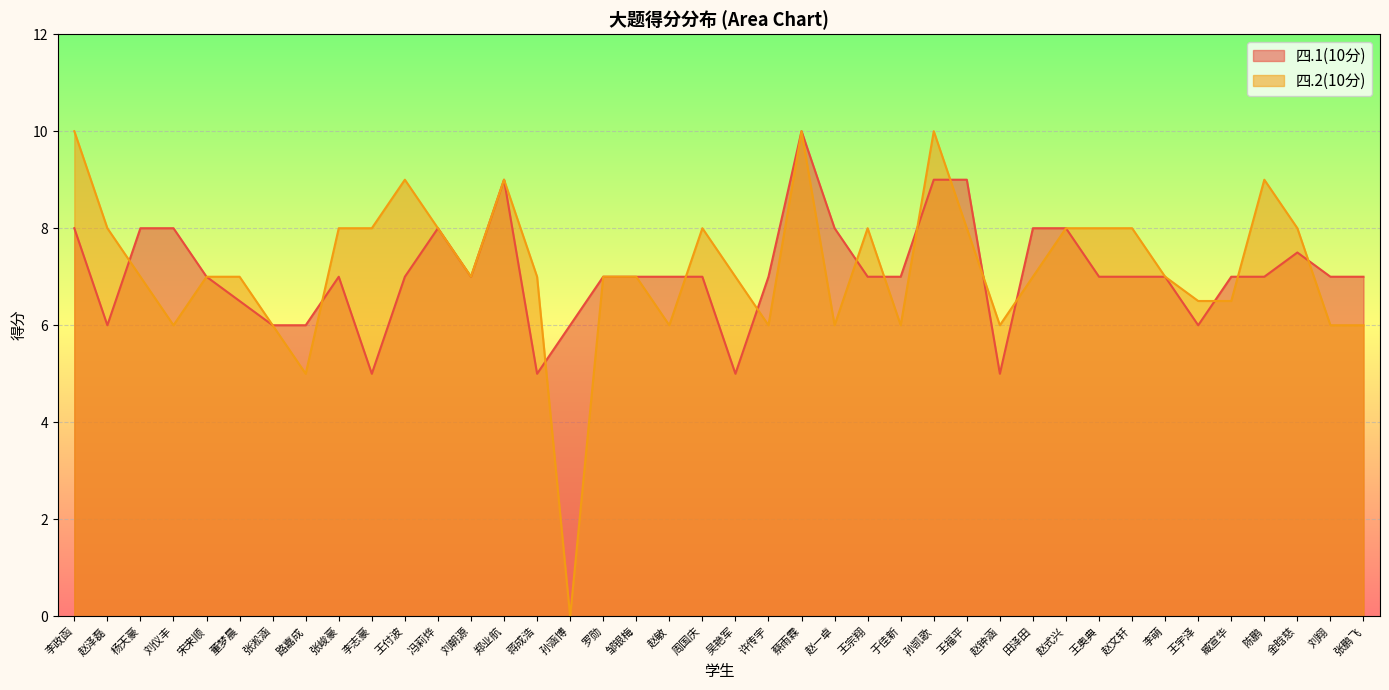

At which label is 四.2(10分) closest to 5?

路嘉成